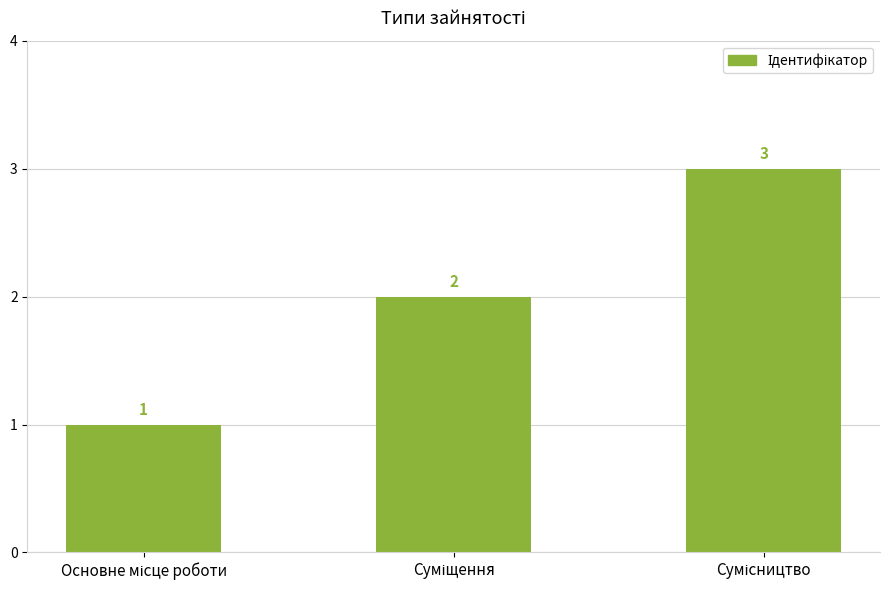

Count the number of data series in this chart.

1